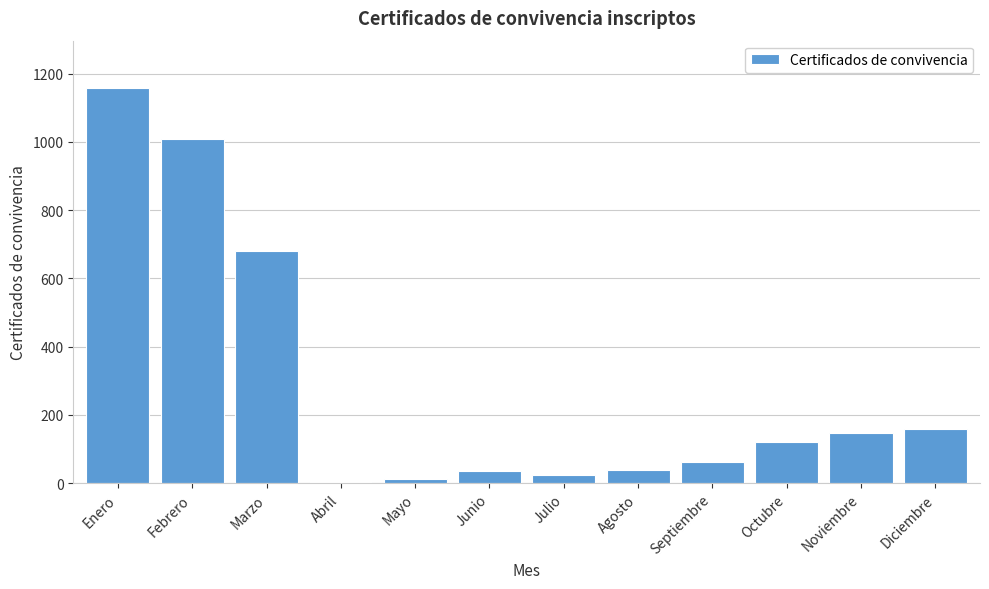

Where is the data nearest to the value 580?

Marzo